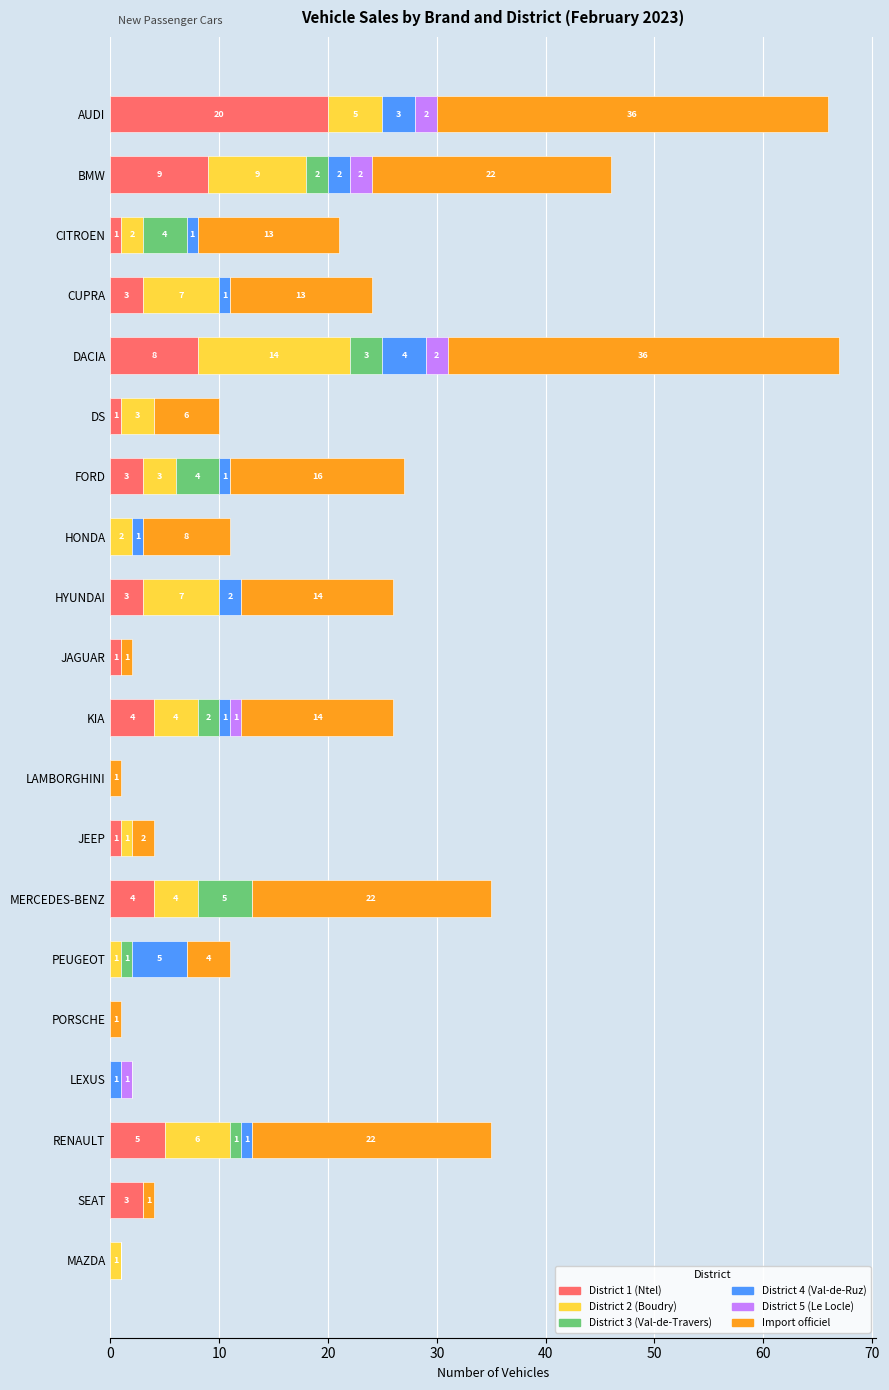

What is the sum of all District 1 (Ntel) values?

66